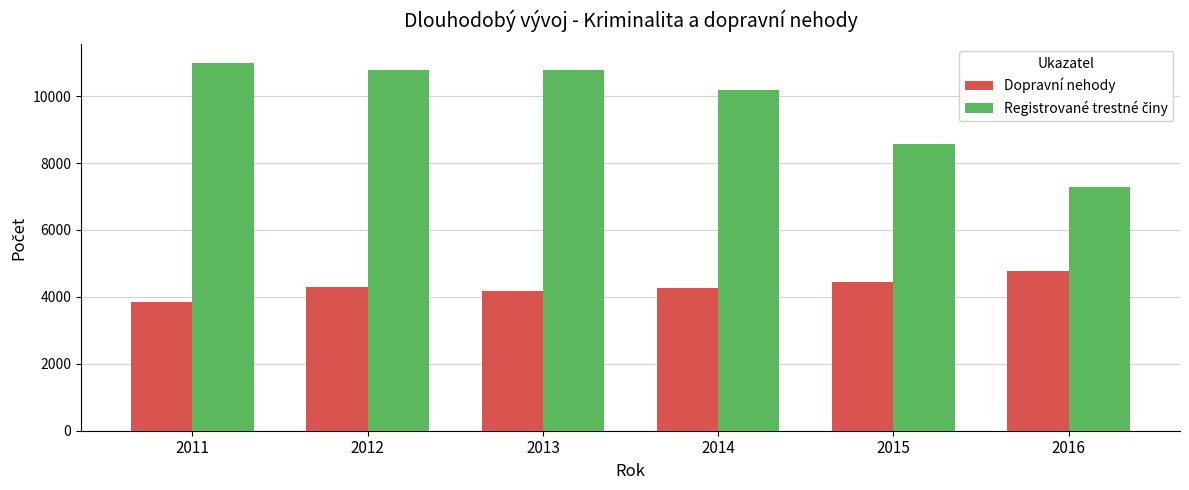

Which category has the lowest value across all series?

2011